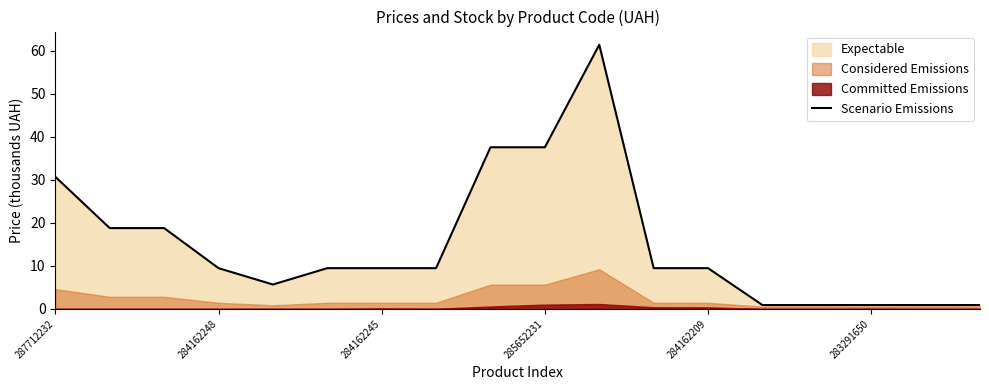

The Scenario Emissions series shows 53.2 at 285652231. True or false?

False